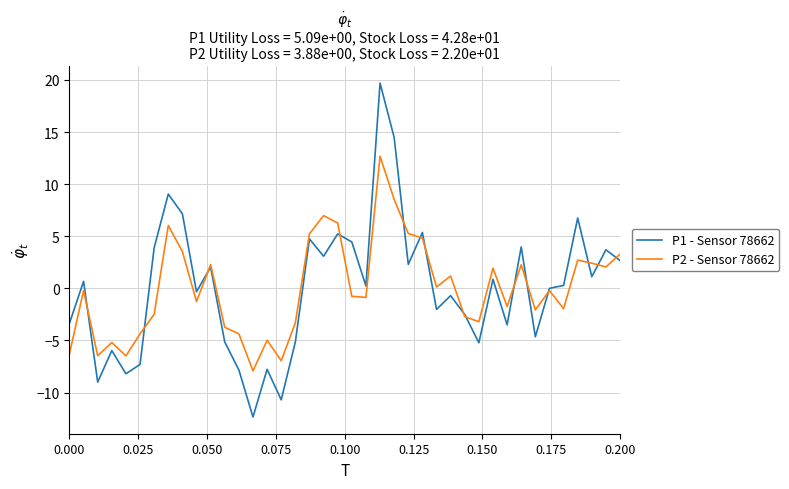

List the series in order of their peak value, highest first.

P1 - Sensor 78662, P2 - Sensor 78662